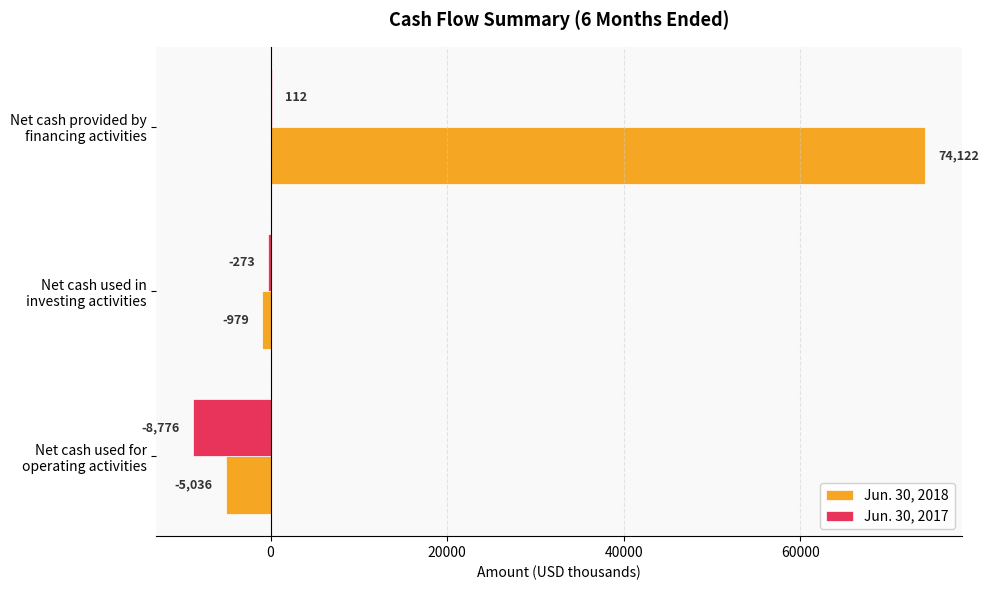

What is the greatest value displayed?

74122